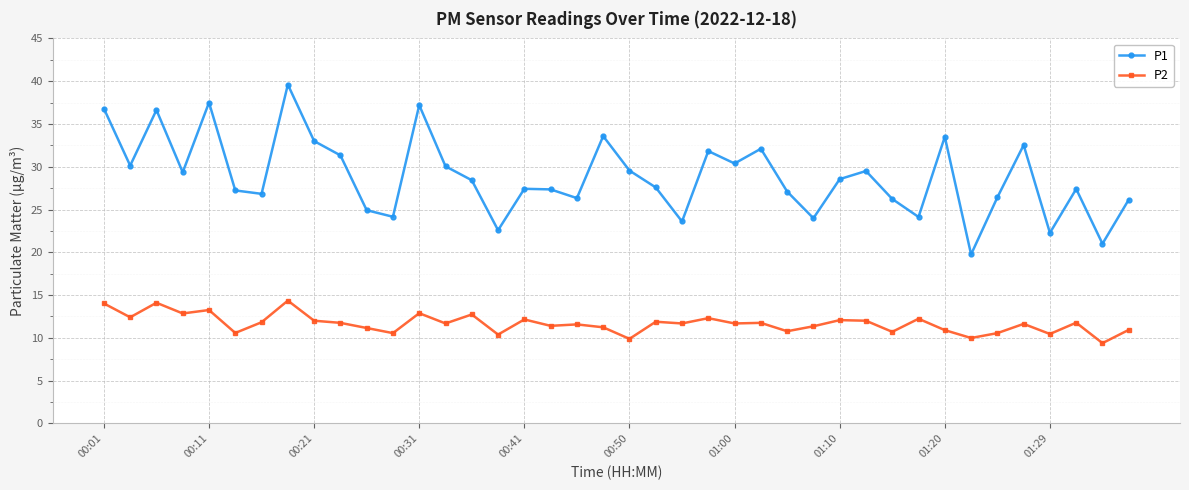

True or false: P2 and P1 cross at least once.

False